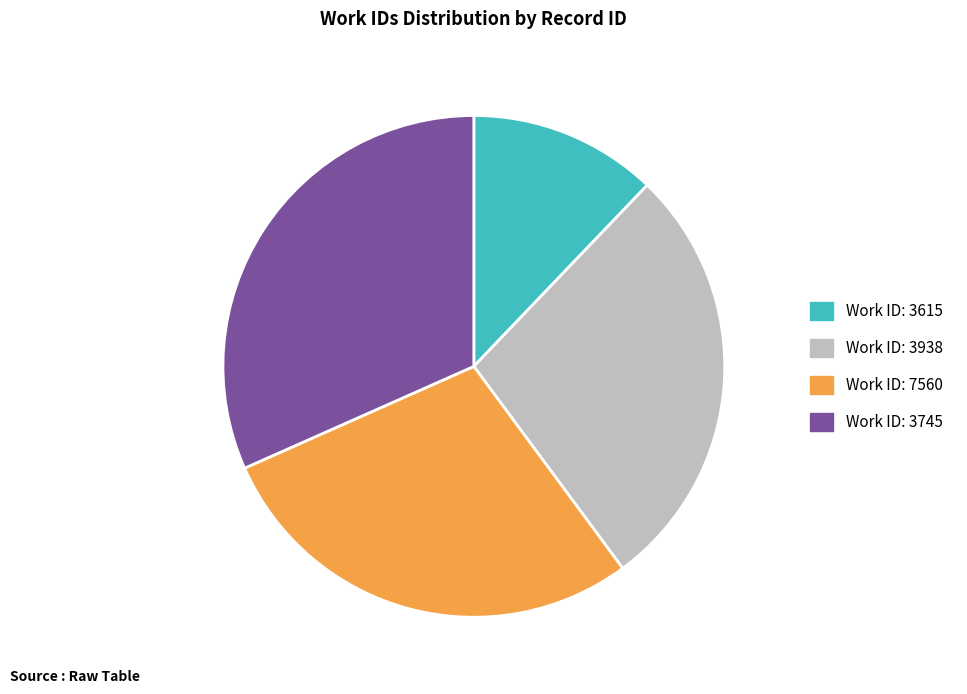

Is there any slice that represents more than half of the pie?

No